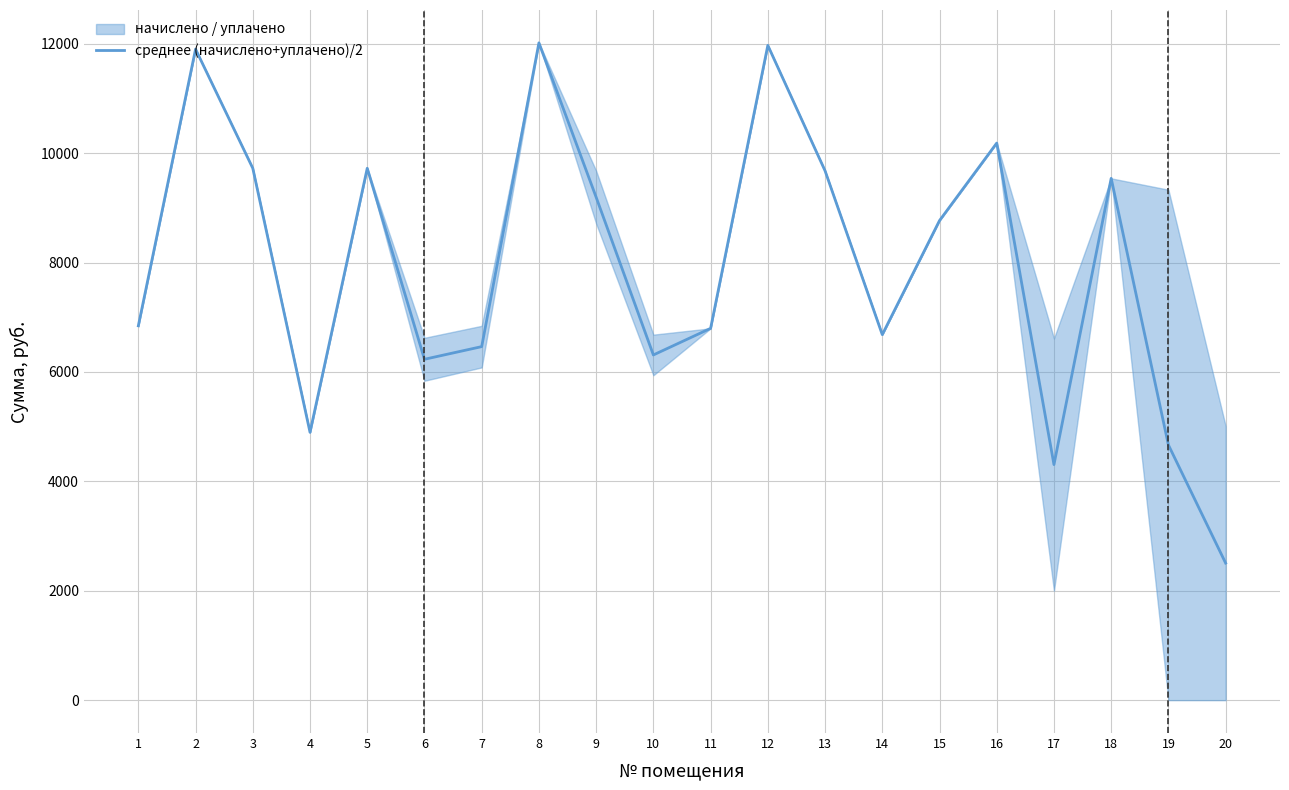

What is the difference between the maximum and minimum values?

9509.8